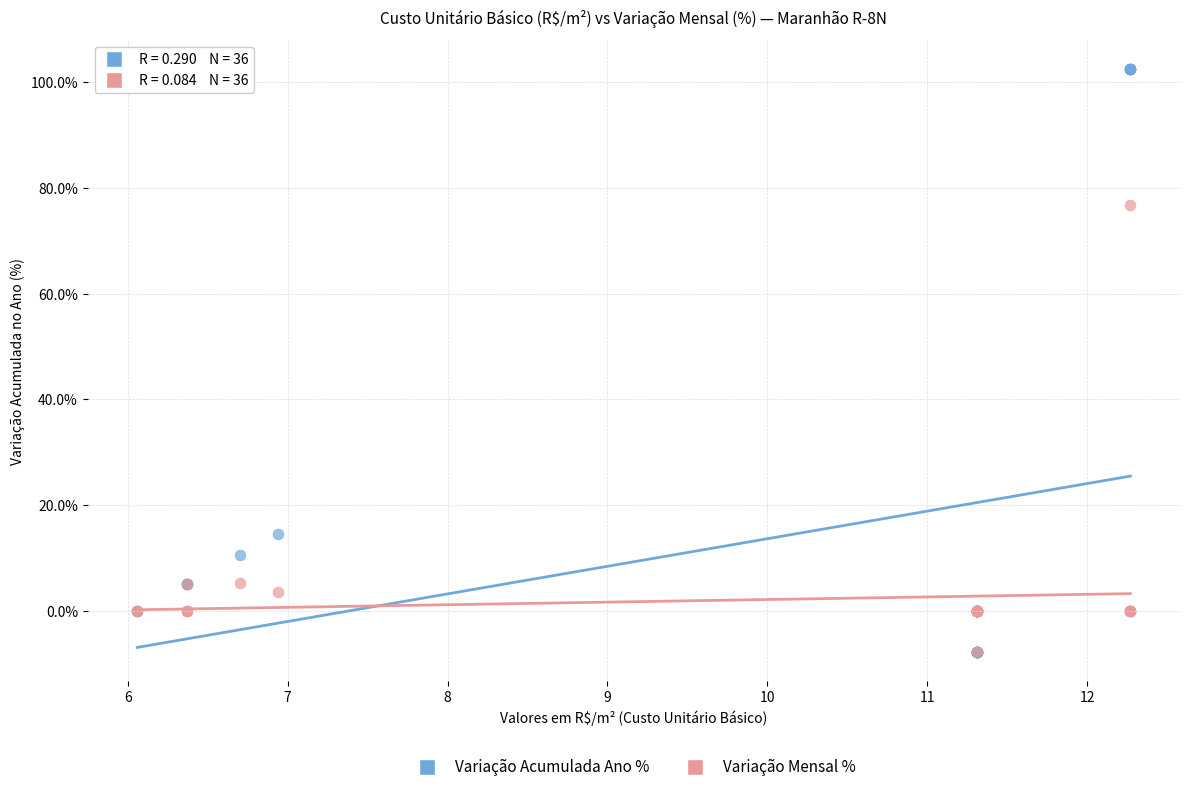

In the Variação Acumulada Ano % series, what Y value is closest to 47?

14.5